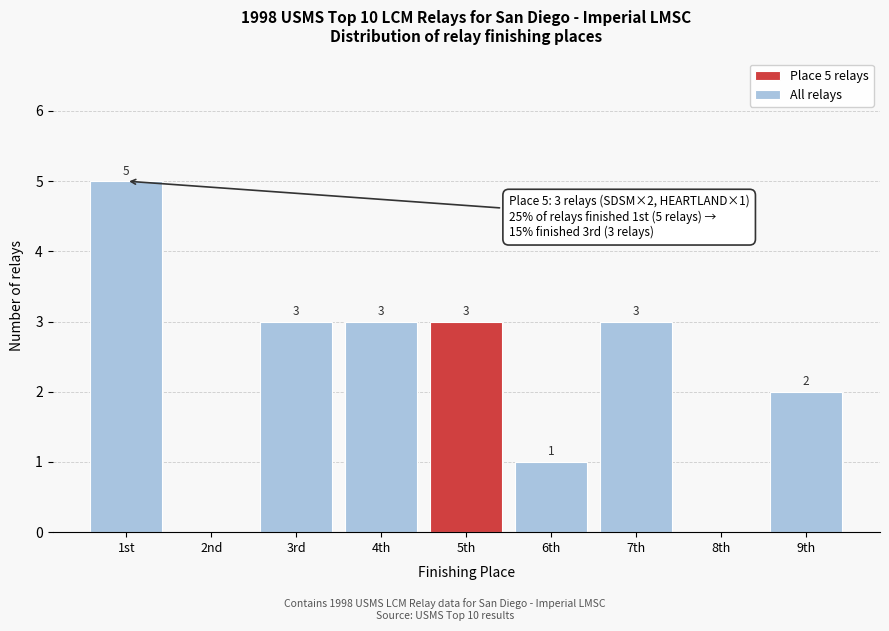

Reading left to right, list all the values displayed in this chart.

1st=5	2nd=0	3rd=3	4th=3	5th=3	6th=1	7th=3	8th=0	9th=2